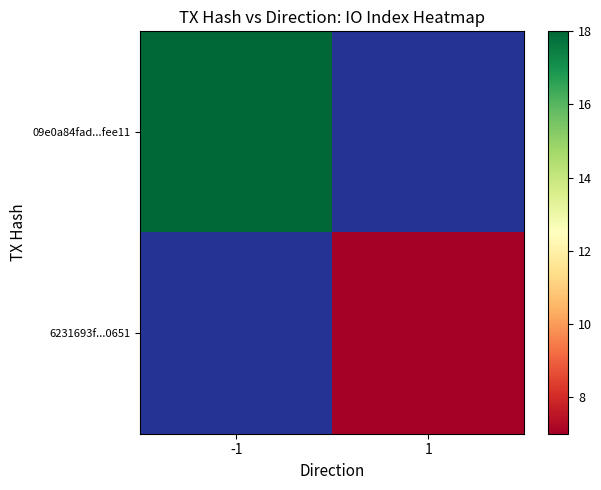

Rank the series by their maximum value, from lowest to highest.

09e0a84fad...fee11, 6231693f...0651